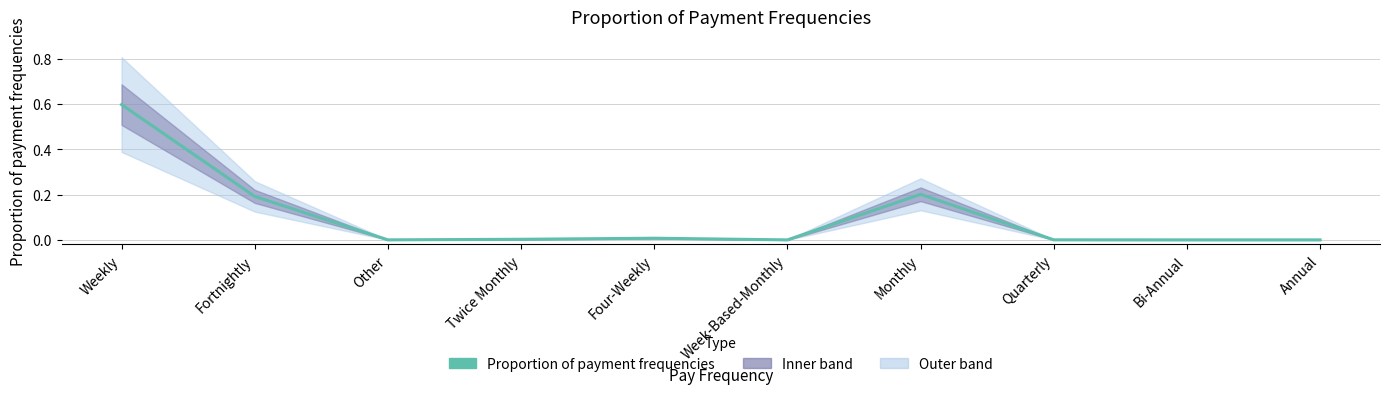

The value at Bi-Annual is 0.0. True or false?

False